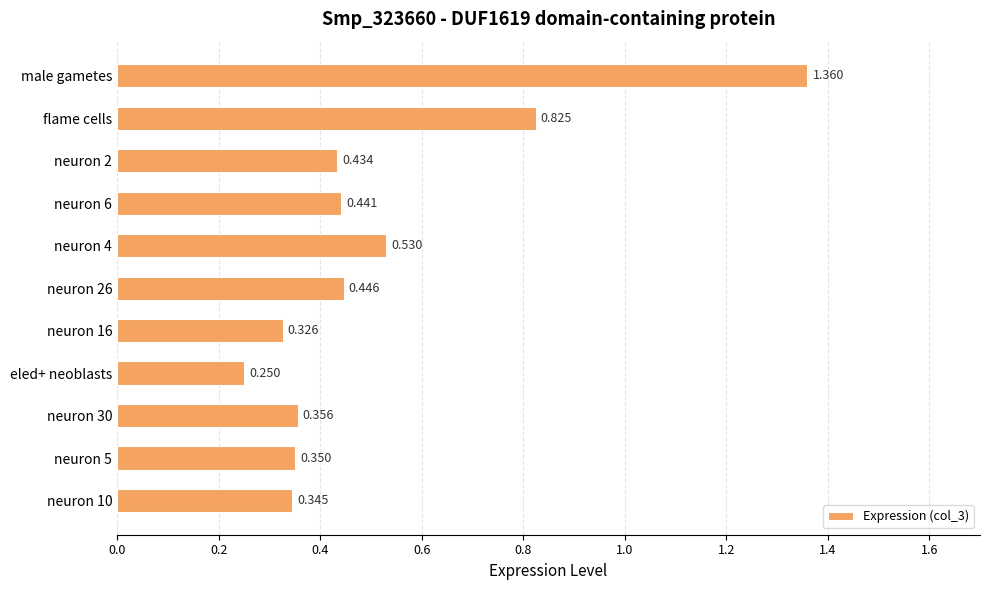

At which category does the chart reach its minimum across all series?

eled+ neoblasts